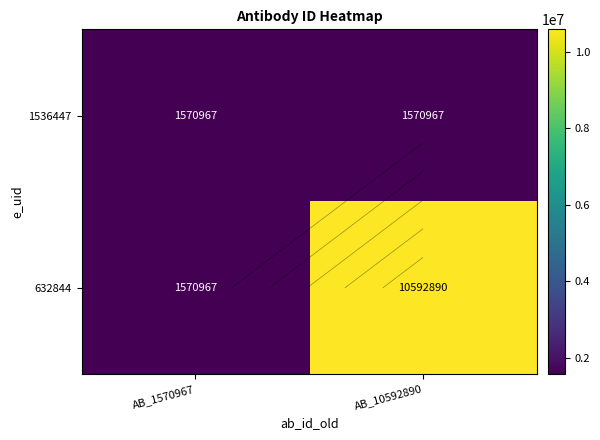

At which category is the sum across all series the highest?

AB_10592890